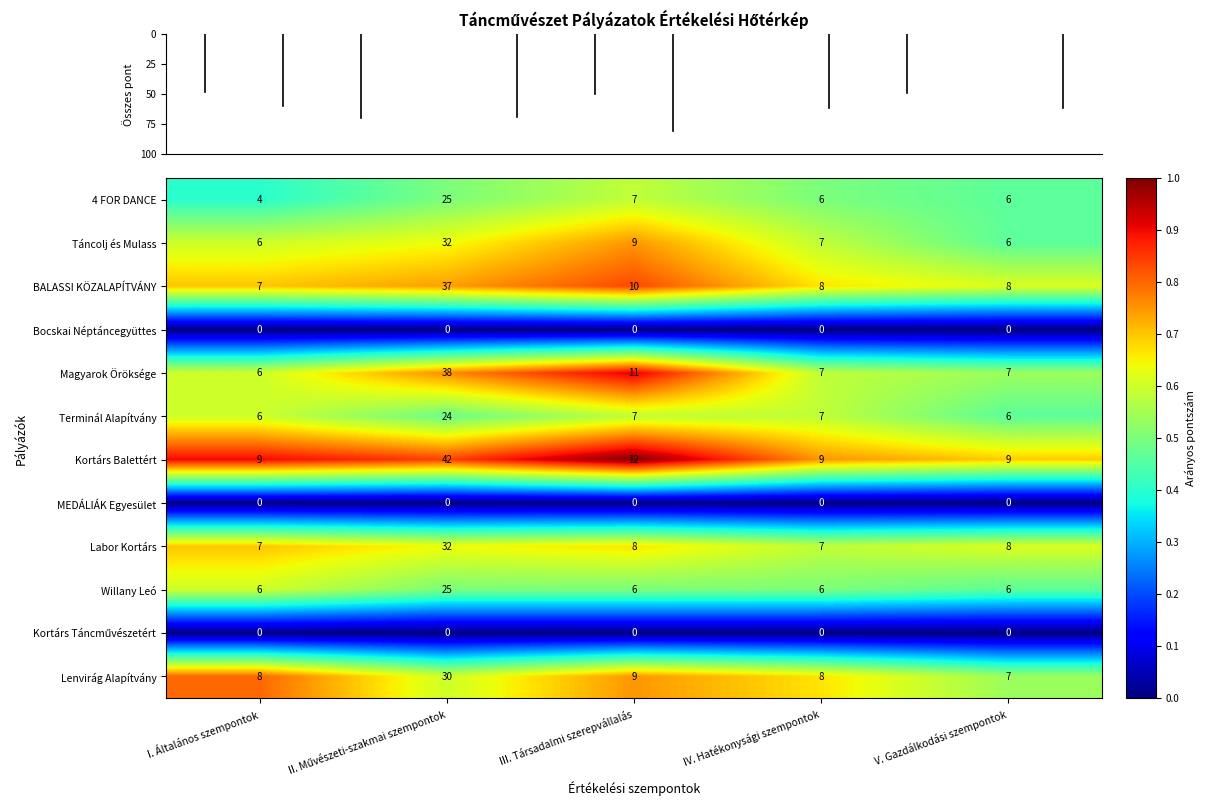

At which label is BALASSI KÖZALAPÍTVÁNY closest to 22?

III. Társadalmi szerepvállalás